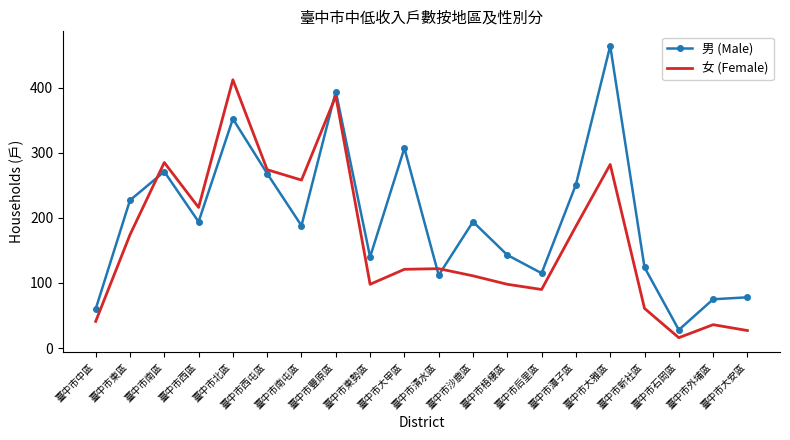

At which category is the sum across all series the highest?

臺中市豐原區